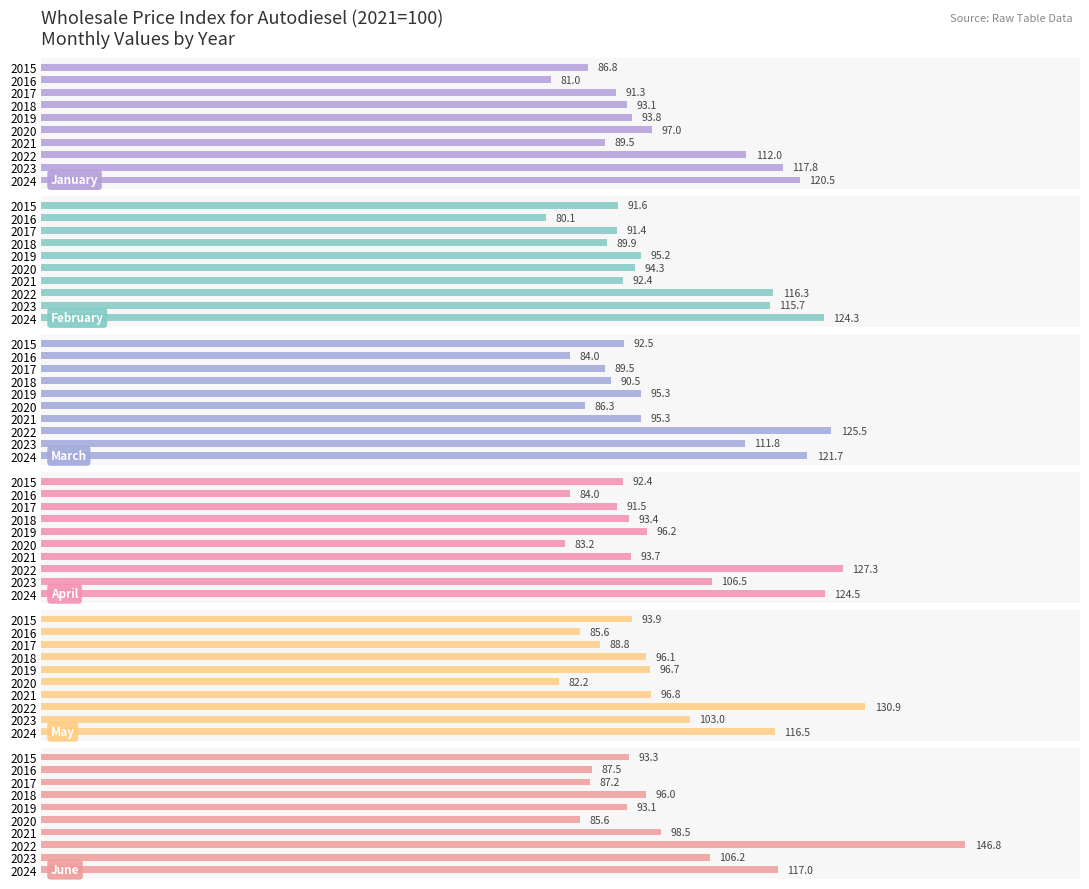

What is the sum of all May values?

990.5